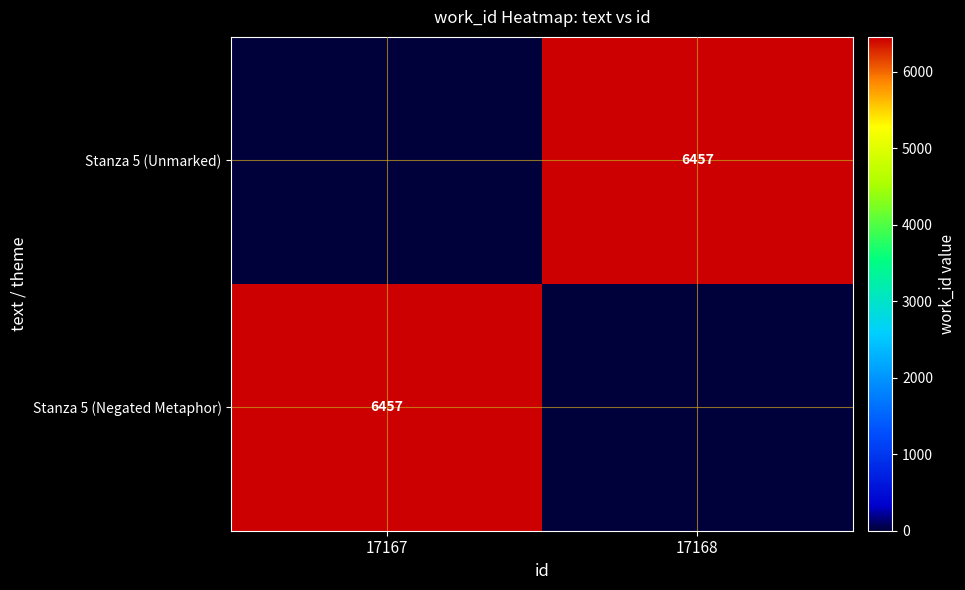

How many categories are shown in the chart?

2